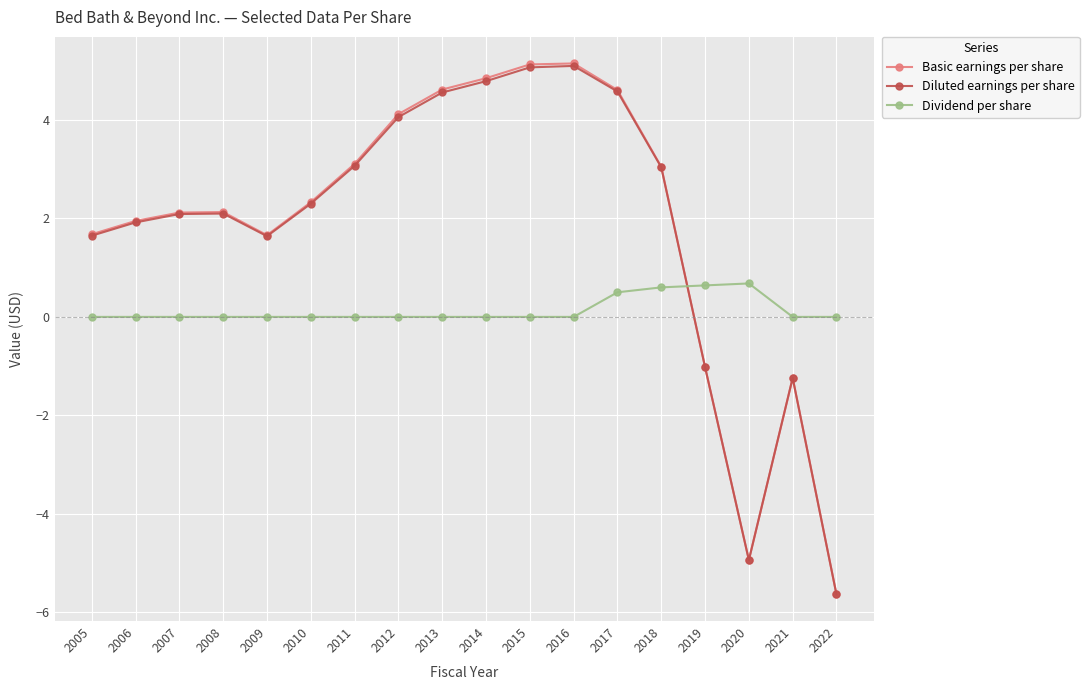

Is it true that Diluted earnings per share equals 2.1 at 2007?

True